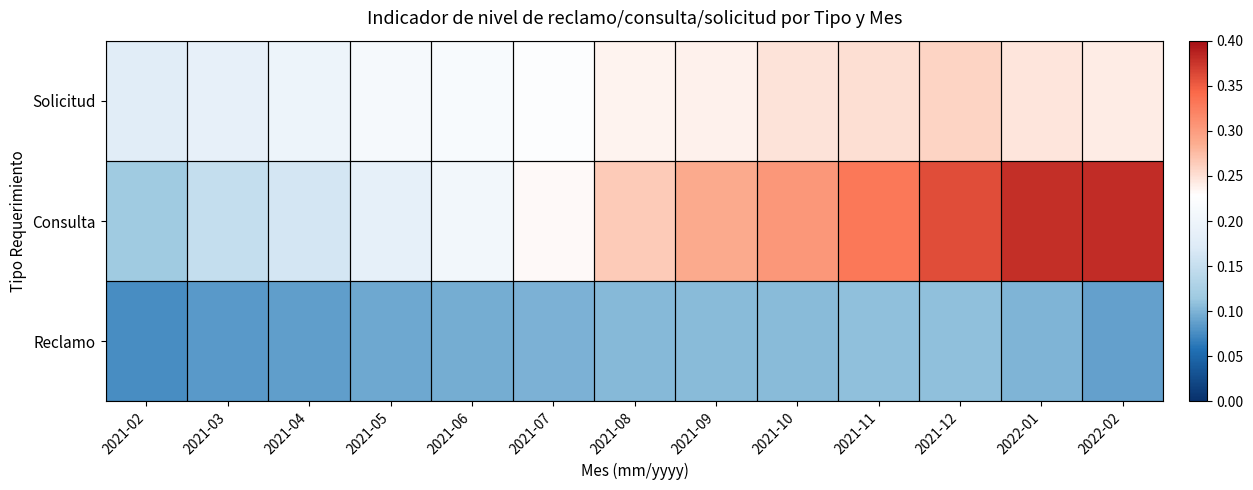

List the series in order of their peak value, highest first.

Consulta, Solicitud, Reclamo